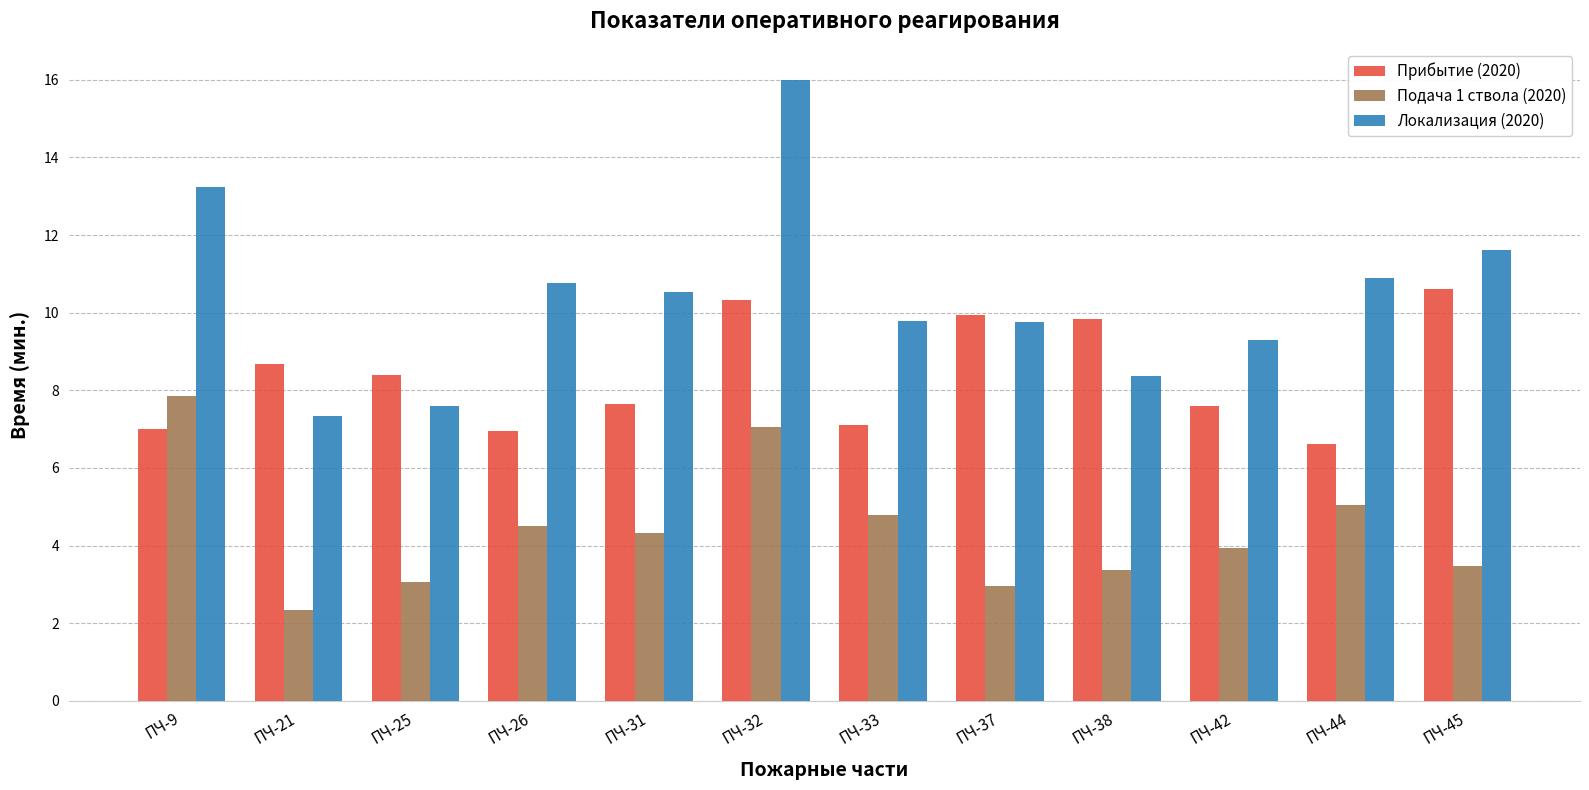

Which series changed the most between ПЧ-37 and ПЧ-42?

Прибытие (2020)